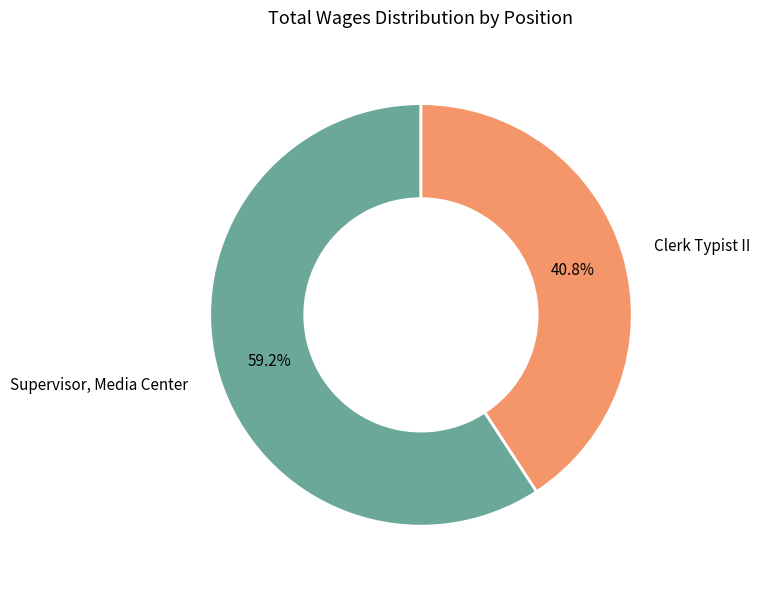

How many segments does this pie chart have?

2